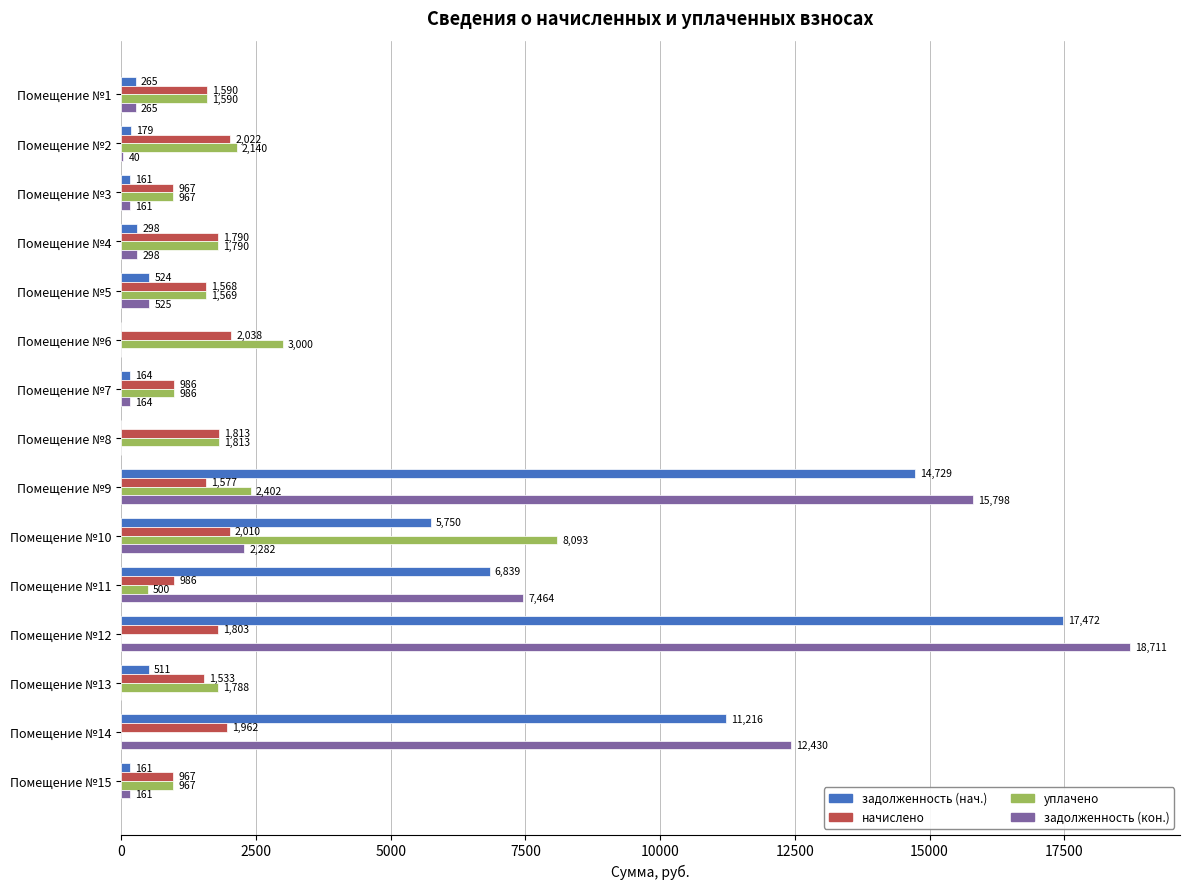

Which series has the largest total across all categories?

задолженность (кон.)